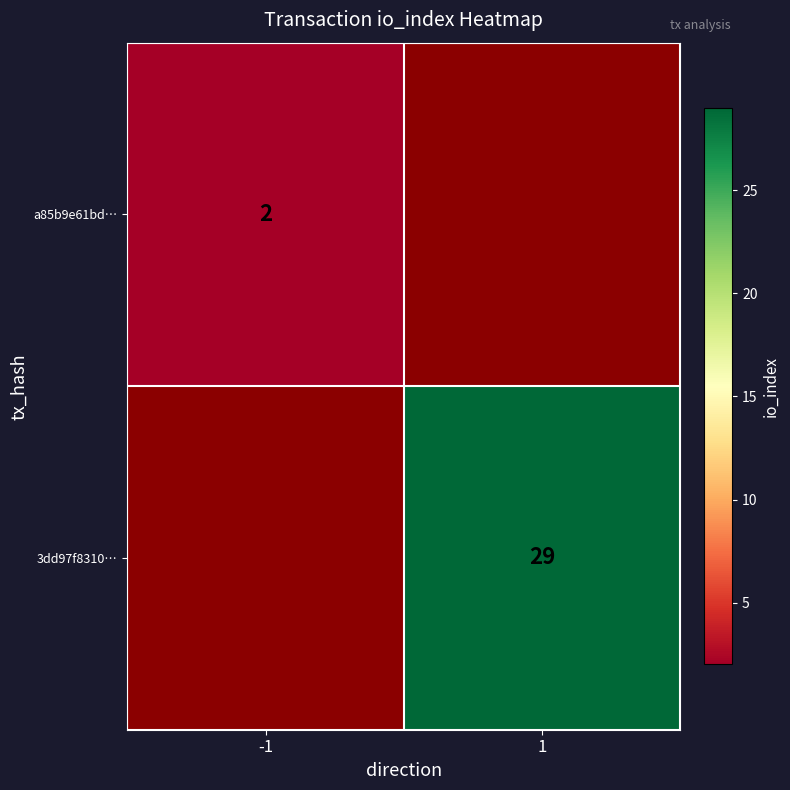

The value of a85b9e61bd… at -1 is 1. True or false?

False